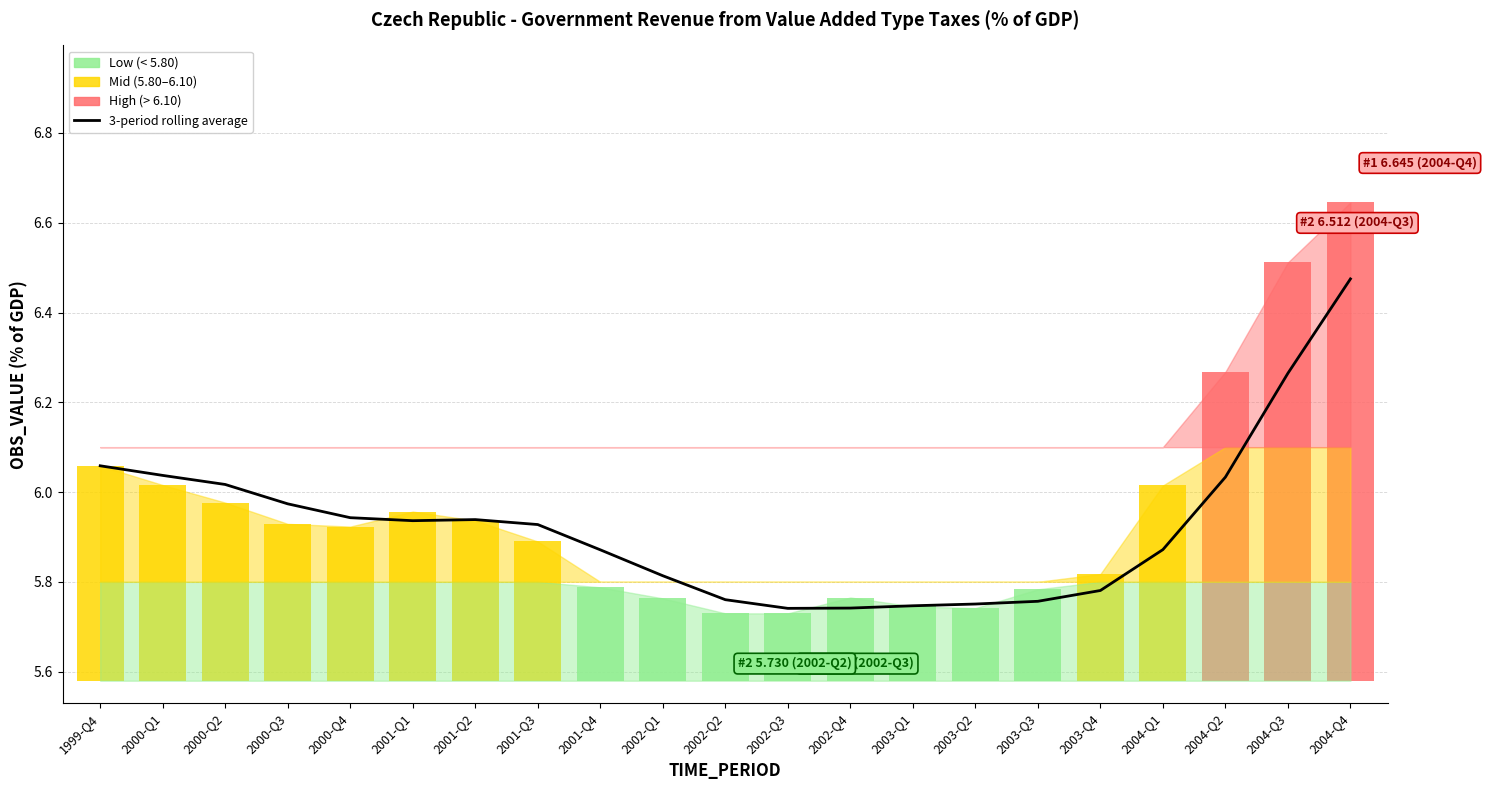

Reading left to right, transcribe all the data shown in this chart.

1999-Q4=6.1	2000-Q1=6.0	2000-Q2=6.0	2000-Q3=6.0	2000-Q4=5.9	2001-Q1=5.9	2001-Q2=5.9	2001-Q3=5.9	2001-Q4=5.9	2002-Q1=5.8	2002-Q2=5.8	2002-Q3=5.7	2002-Q4=5.7	2003-Q1=5.7	2003-Q2=5.8	2003-Q3=5.8	2003-Q4=5.8	2004-Q1=5.9	2004-Q2=6.0	2004-Q3=6.3	2004-Q4=6.5